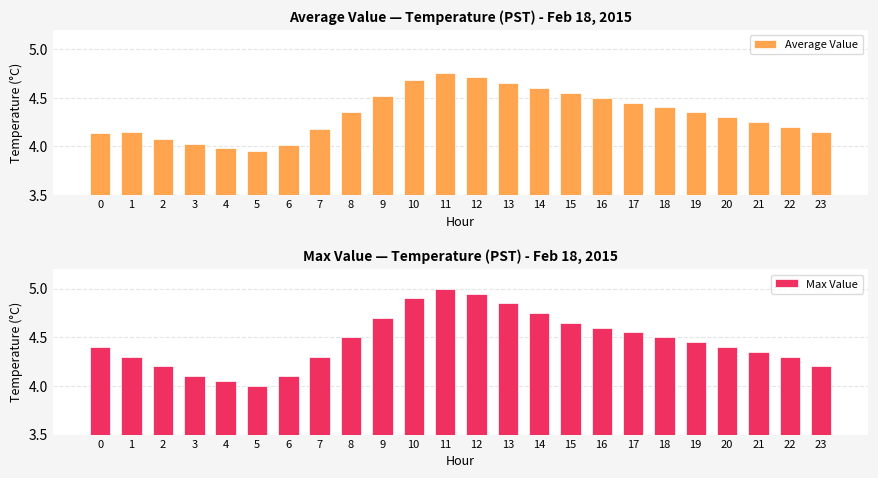

True or false: Average Value has a value of 6.0 at 4.

False